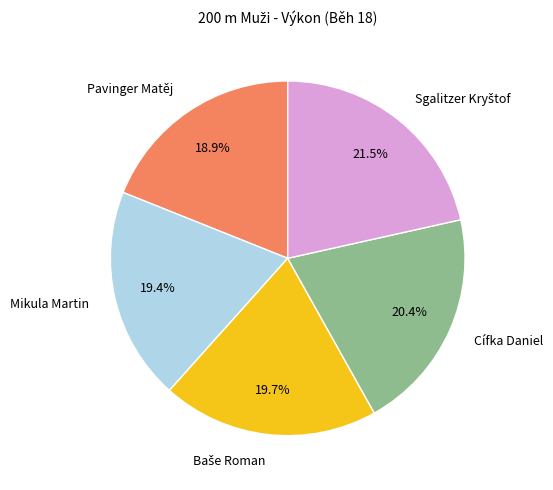

Does any single category account for the majority?

No